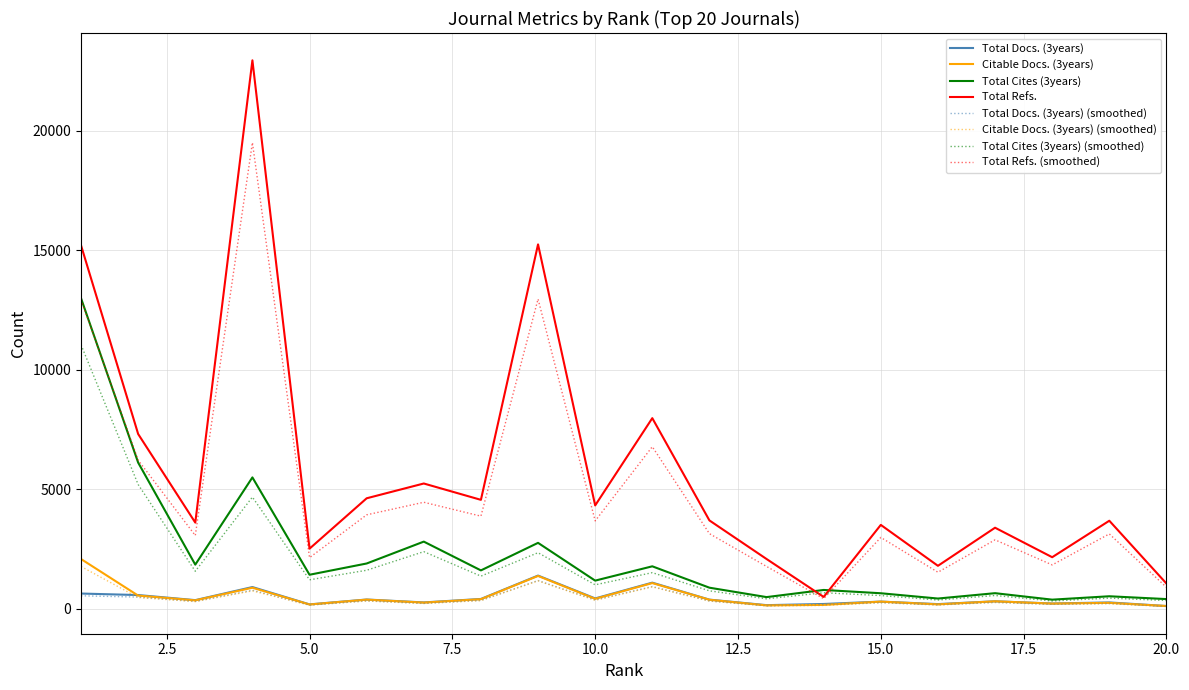

How many lines are shown in the chart?

8